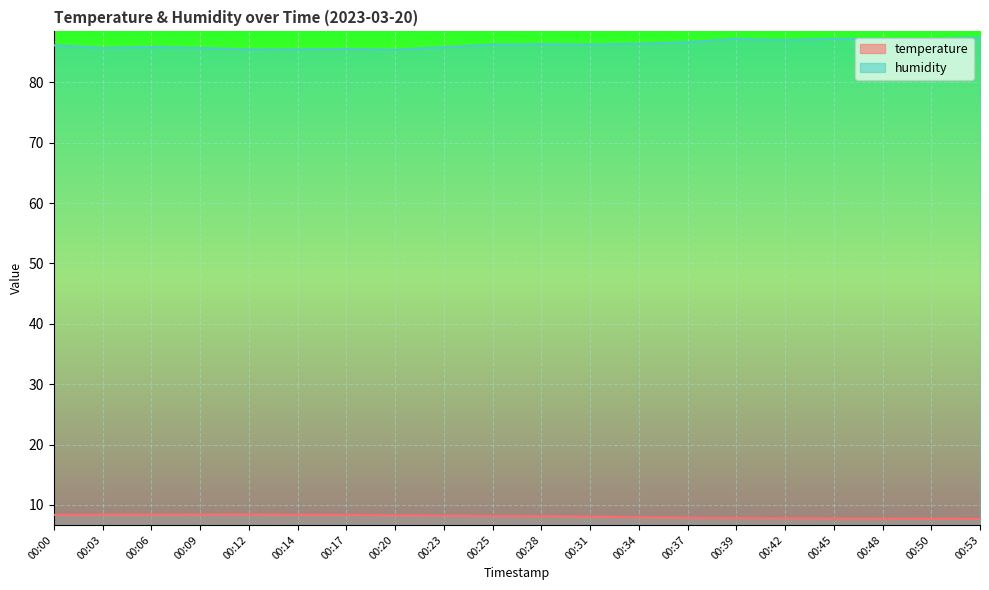

Reading right to left, list all the values displayed in this chart.

temperature: 7.7	7.7	7.7	7.8	7.8	7.8	7.9	8.0	8.1	8.1	8.2	8.2	8.3	8.3	8.4	8.4	8.4	8.4	8.4	8.4
humidity: 87.5	87.2	87.2	87.2	87.0	87.2	86.7	86.4	86.3	86.3	86.2	85.8	85.4	85.5	85.5	85.5	85.7	85.9	85.7	86.2